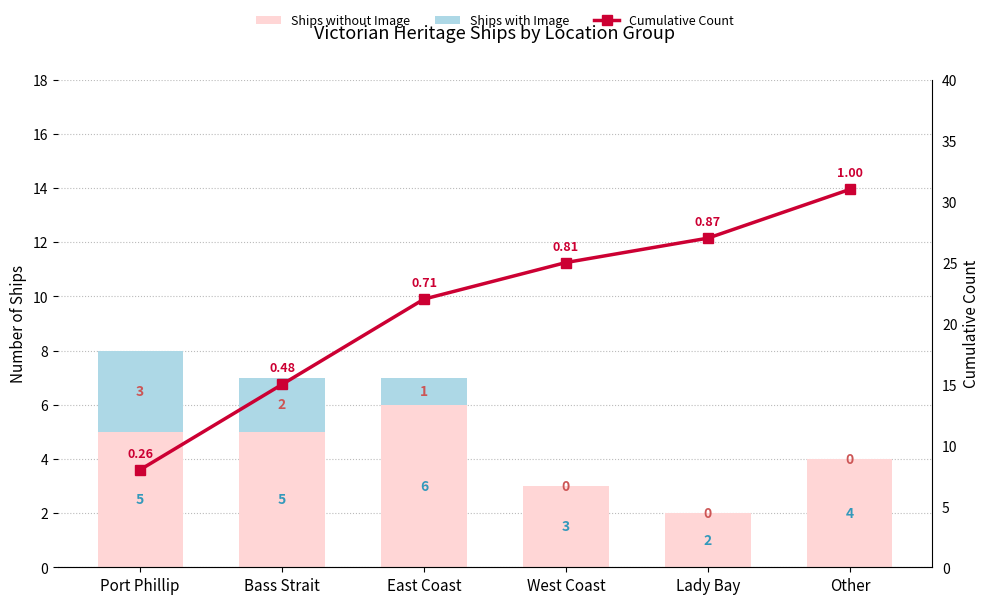

Reading left to right, what are all the values shown in this chart?

Ships without Image: 5	5	6	3	2	4
Ships with Image: 3	2	1	0	0	0
Cumulative Count: 8	15	22	25	27	31